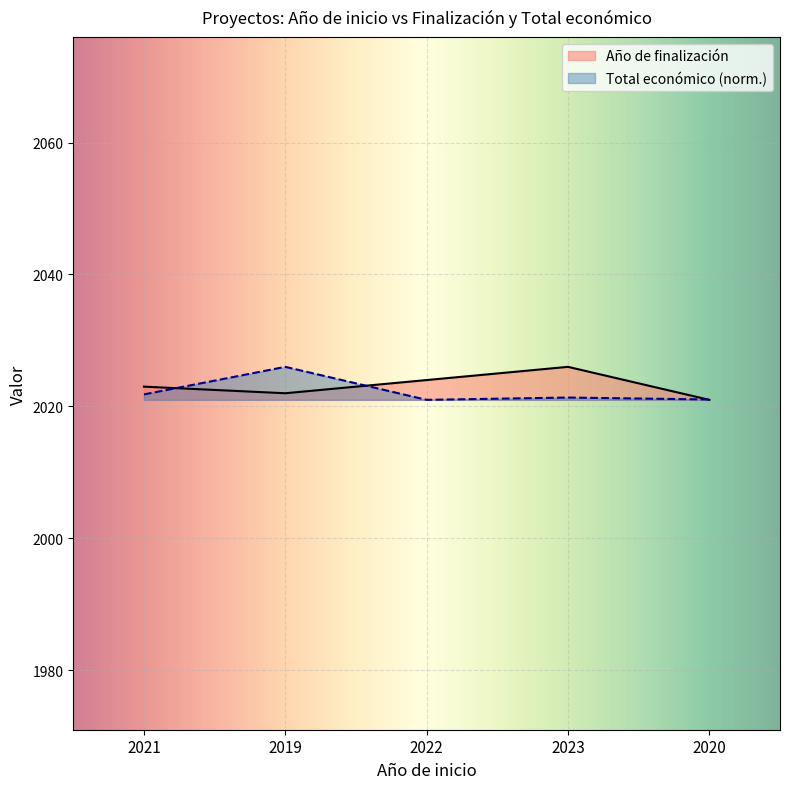

List the labels in order of Año de finalización value, largest first.

2023, 2022, 2021, 2019, 2020